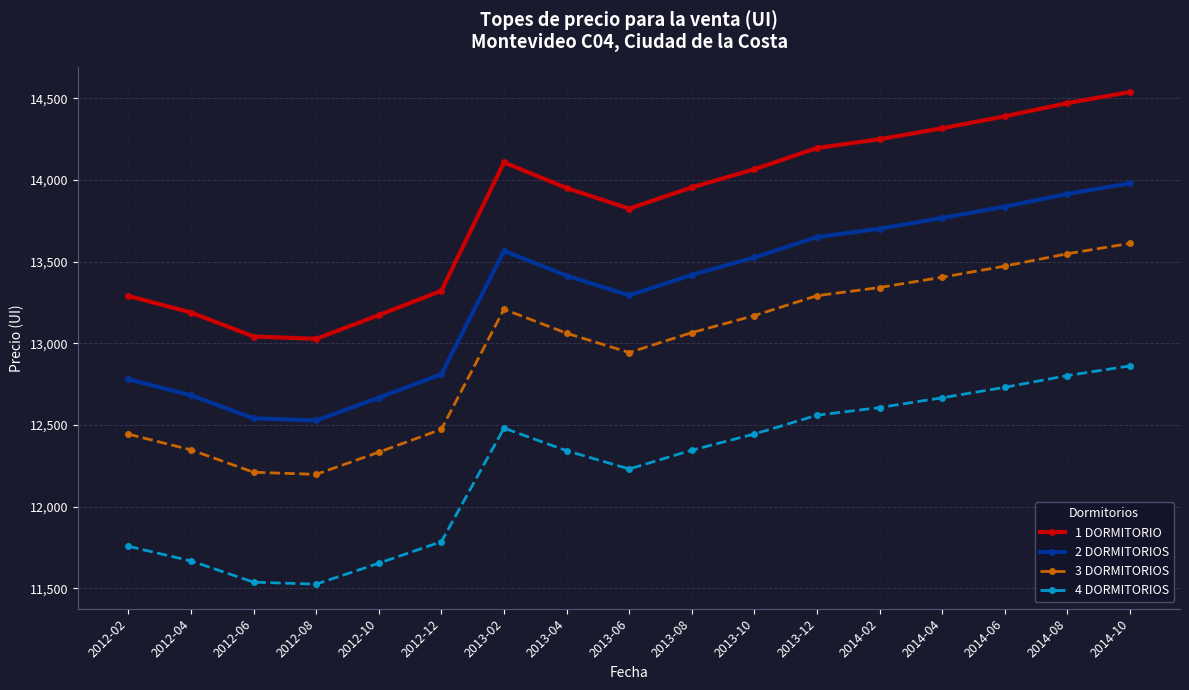

What position from the left is 2013-04?

8